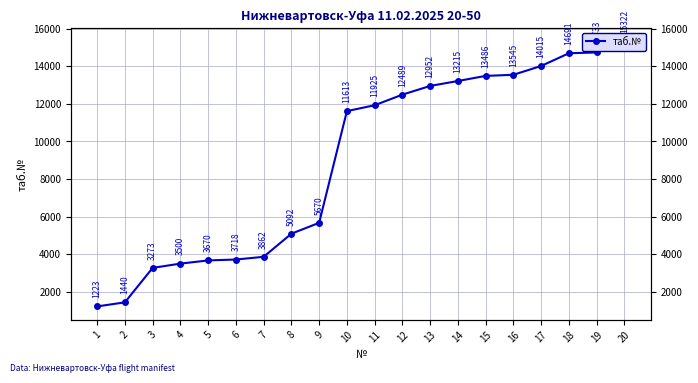

What is the sum of all values?

179434